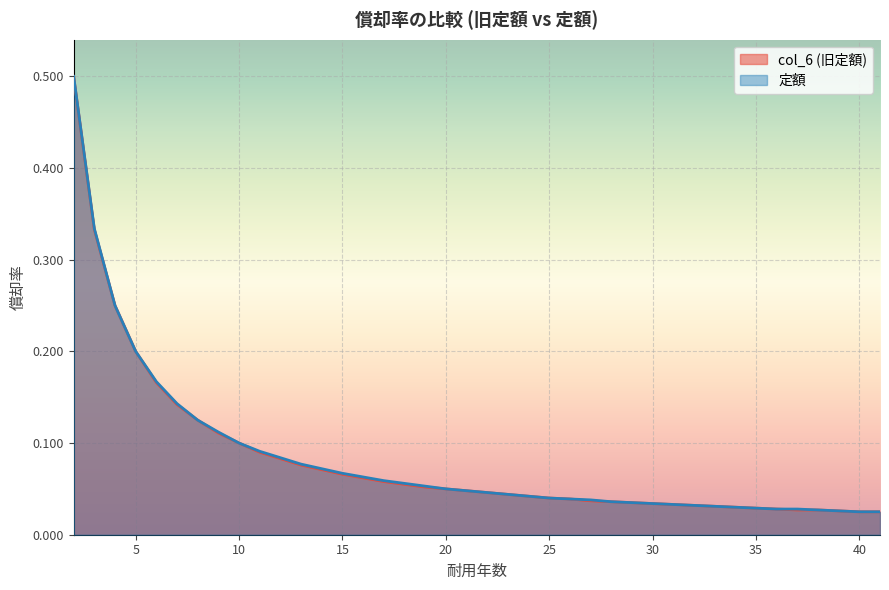

How many lines are shown in the chart?

2